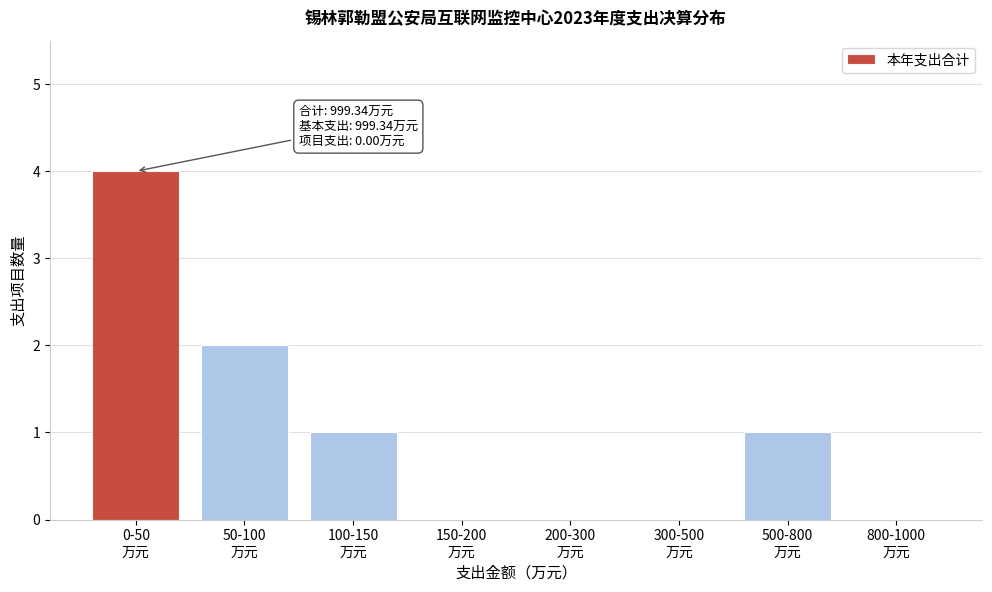

What is the greatest value displayed?

4